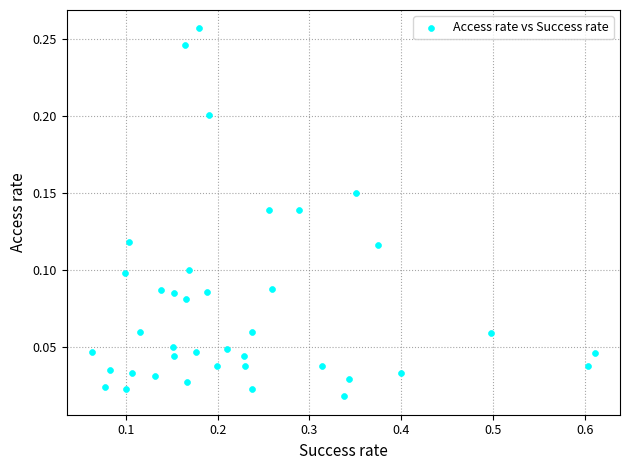

What is the range of X values (max minus min)?

0.5